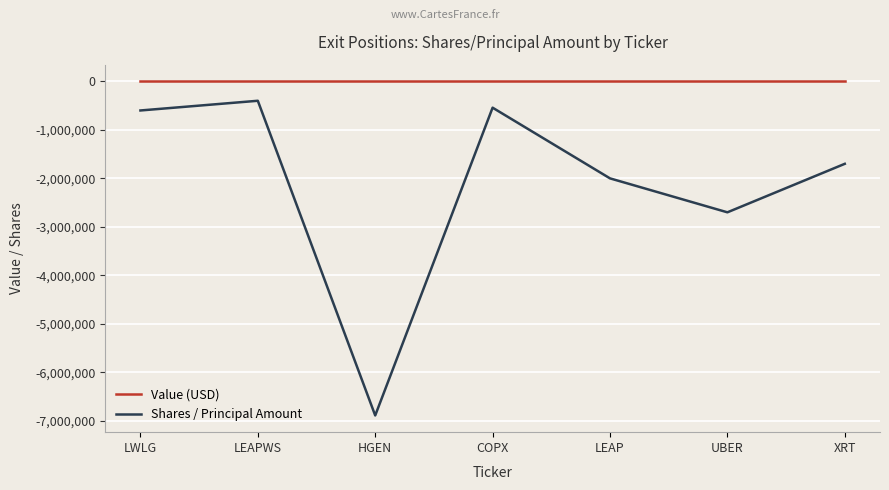

At which category is the sum across all series the highest?

LEAPWS